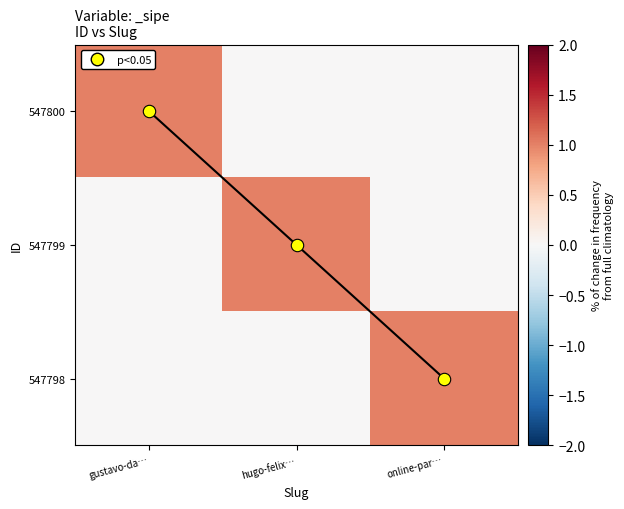

Count the number of categories in the chart.

3